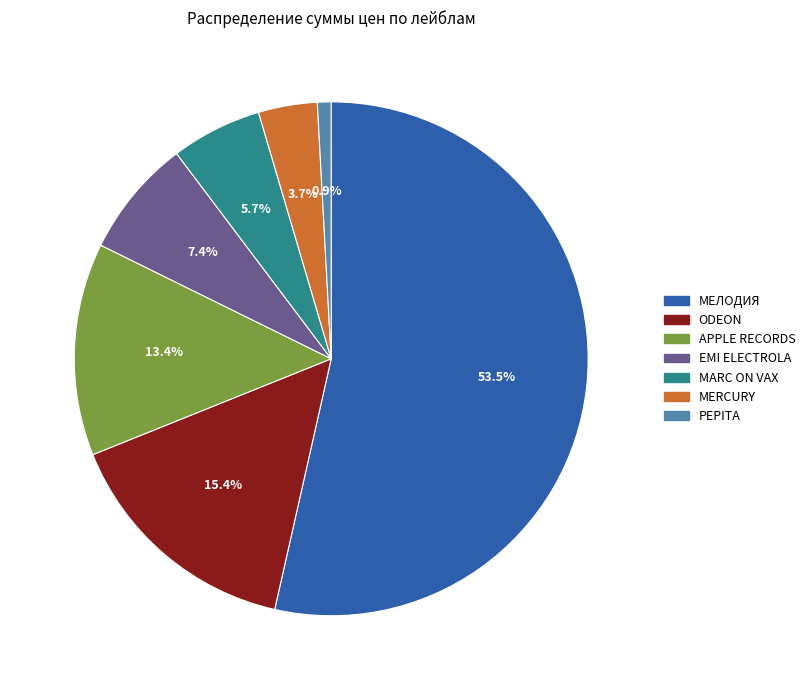

The APPLE RECORDS slice represents 19% of the pie. True or false?

False